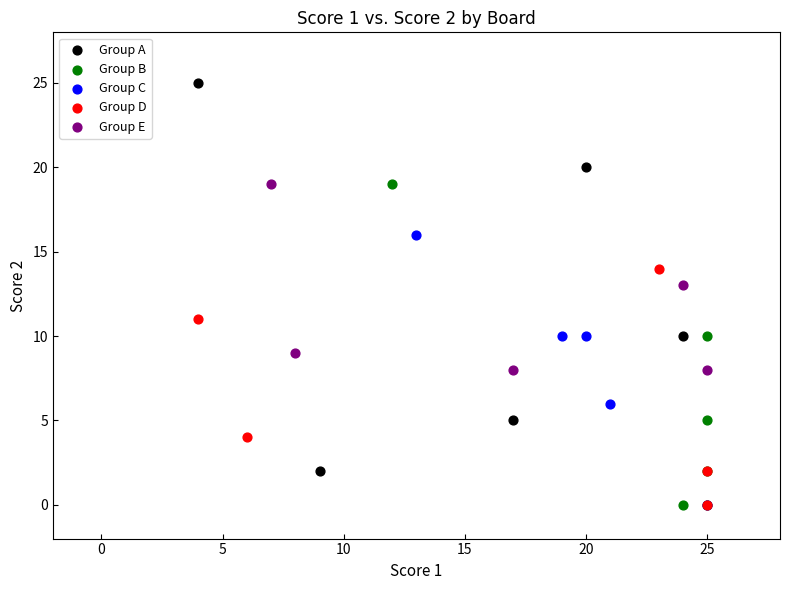

Which series has the widest spread of Y values?

Group A